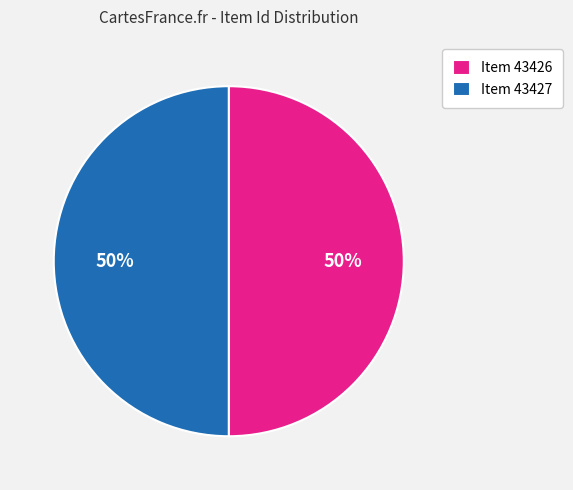

Is it true that Item 43426 is 43% of the pie?

False